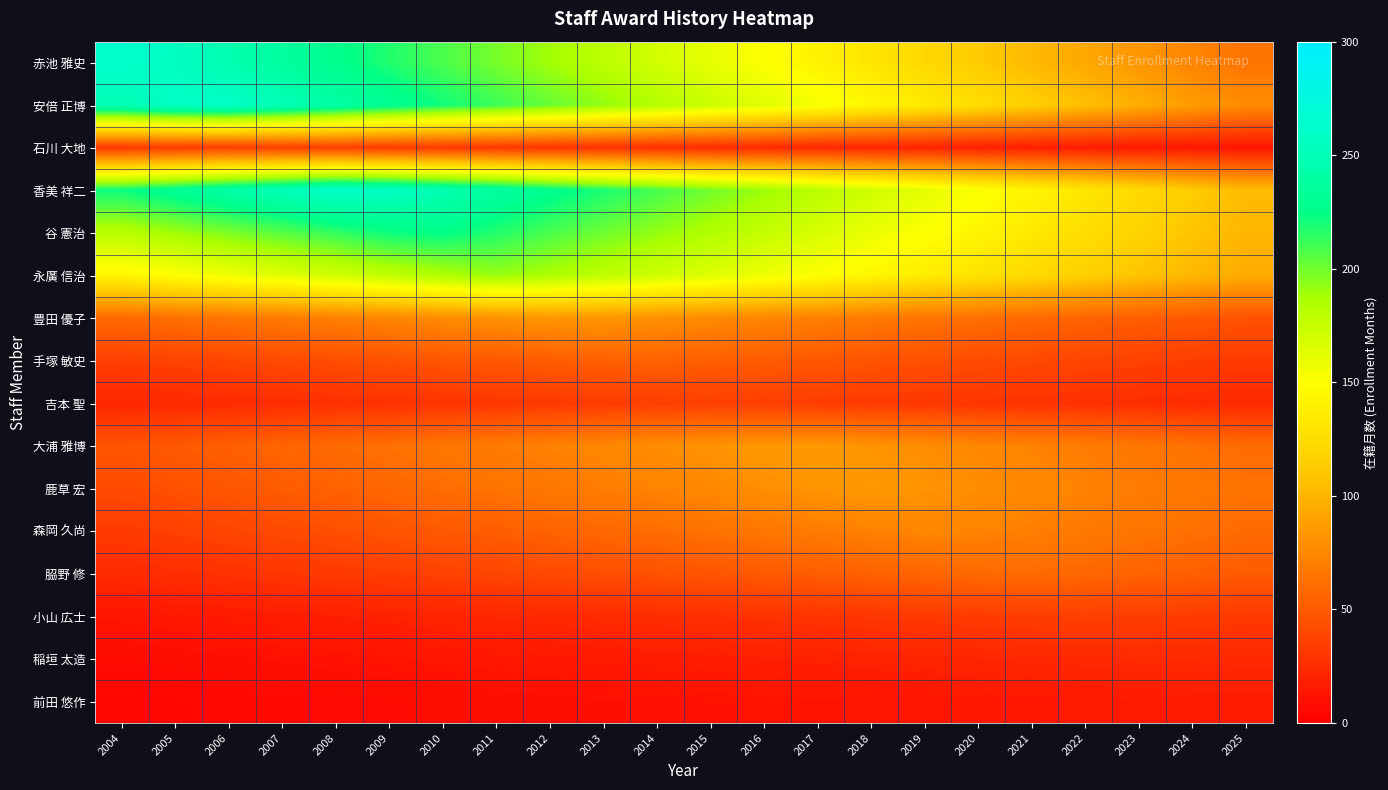

At which category is the sum across all series the highest?

2010